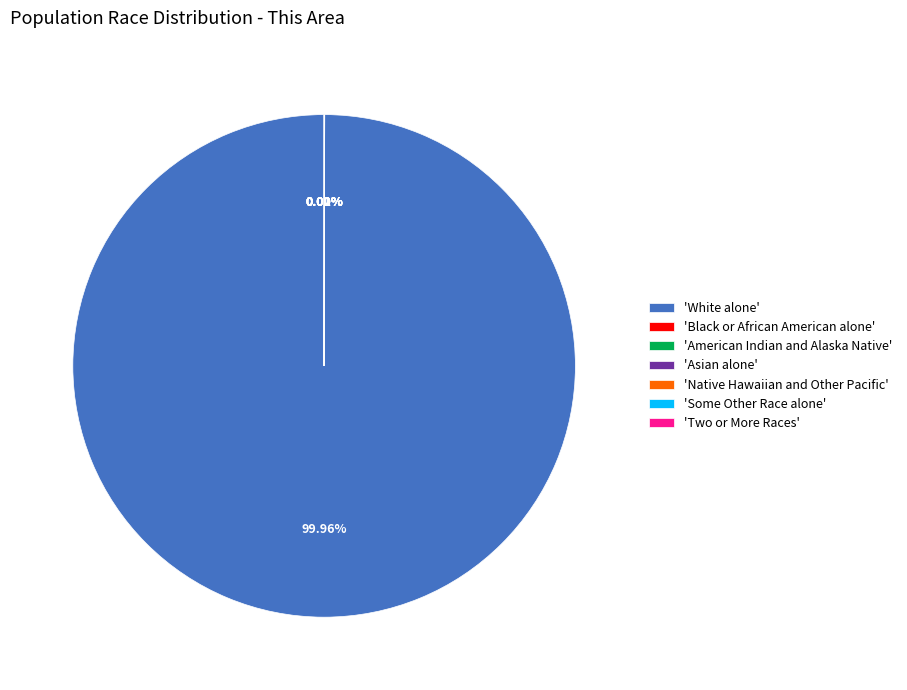

Is there a majority slice in this chart?

Yes